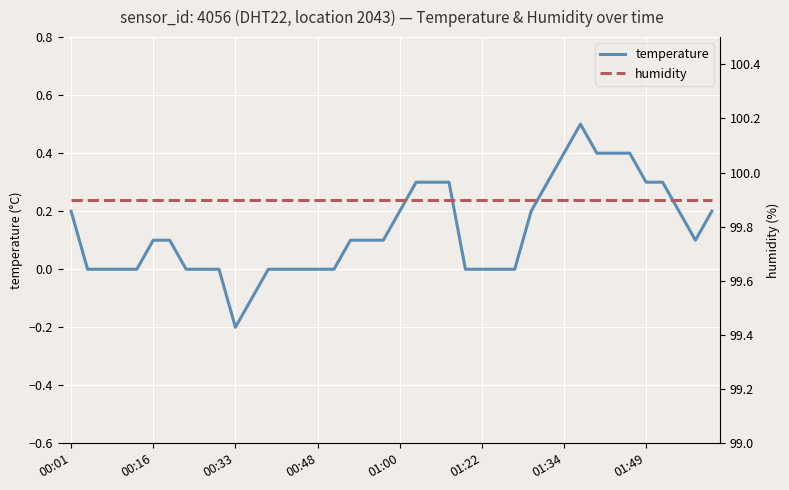

What is the difference between the second highest and second lowest values in the temperature series?

0.5